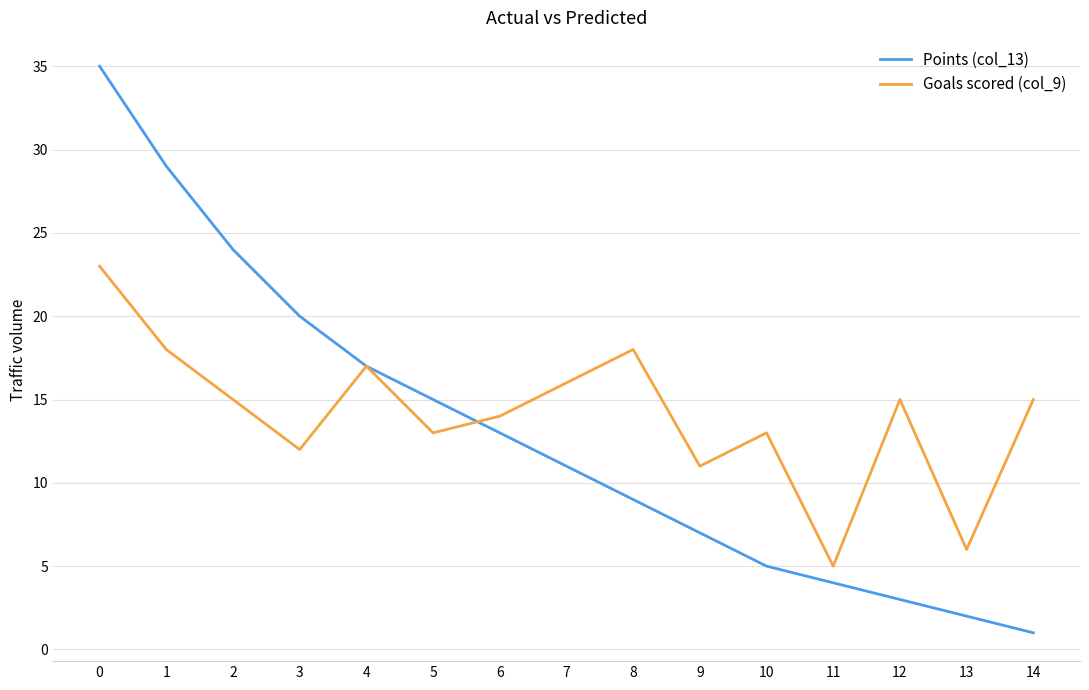

What is the minimum value shown in the chart?

1